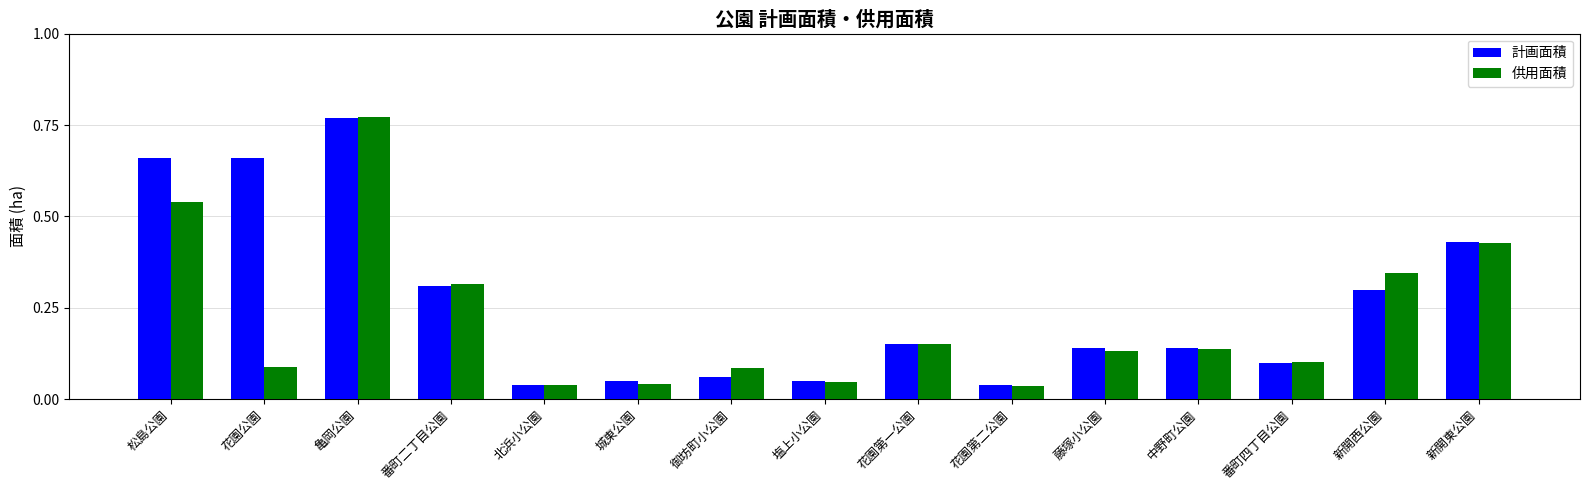

Is it true that 計画面積 equals 0.0 at 城東公園?

False